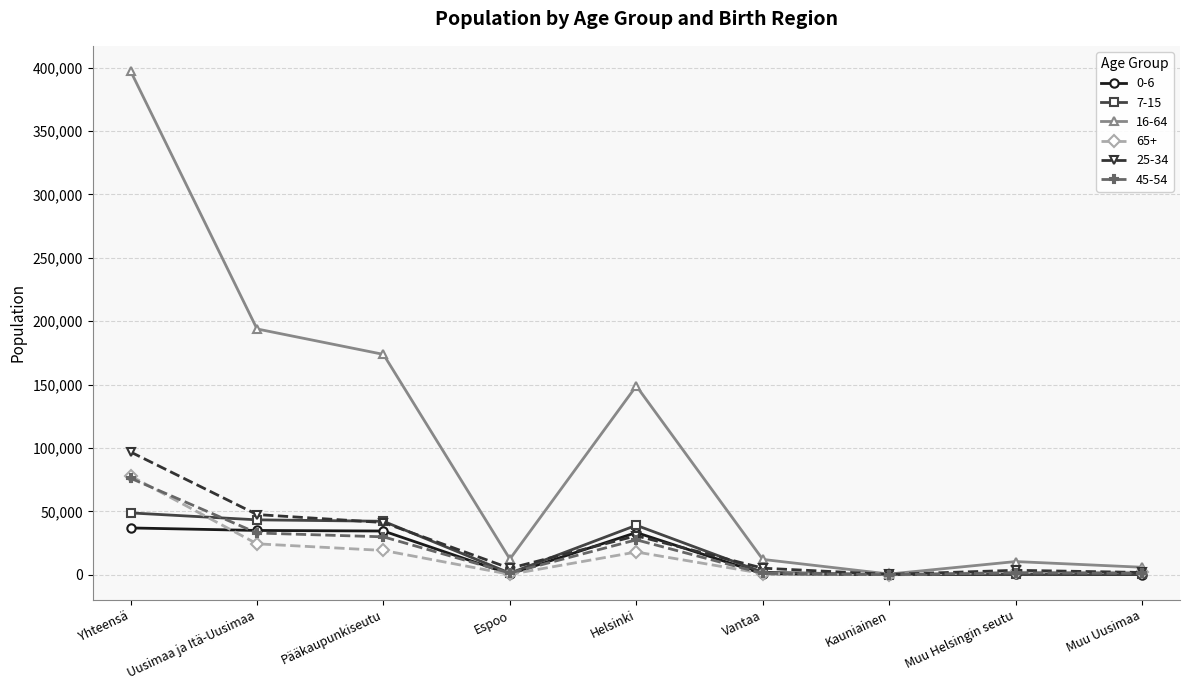

What is the value of the 65+ point at the 2nd from the left?

24357